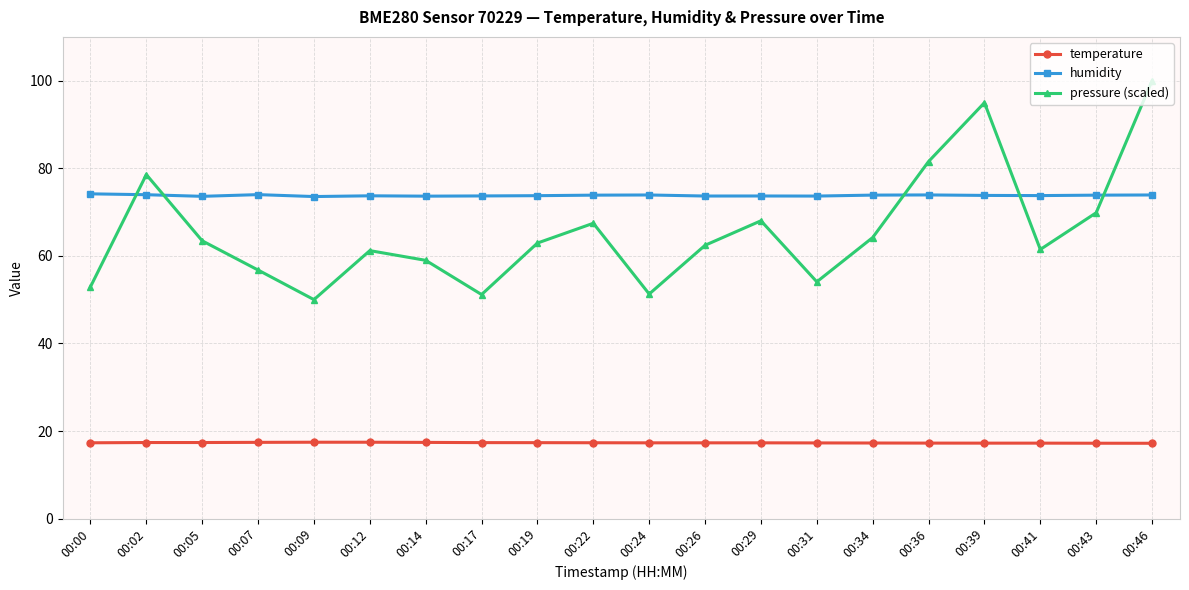

What is the value of the pressure (scaled) point at the 19th from the left?

69.8